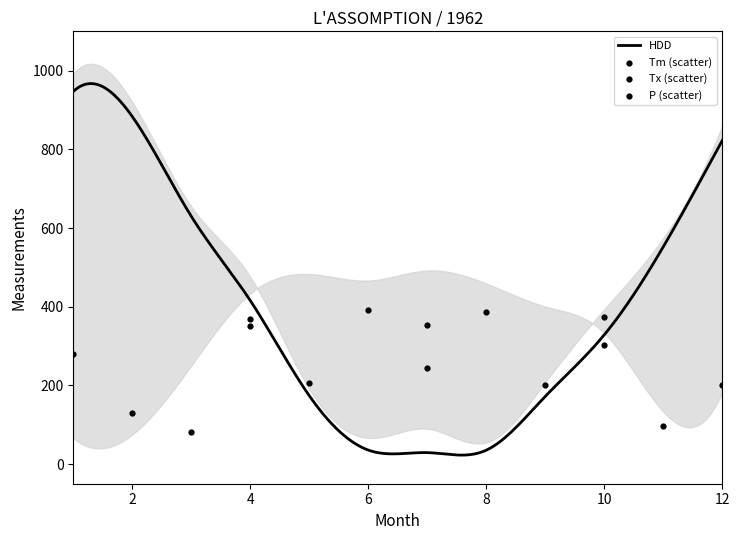

Which series has the largest total across all categories?

HDD